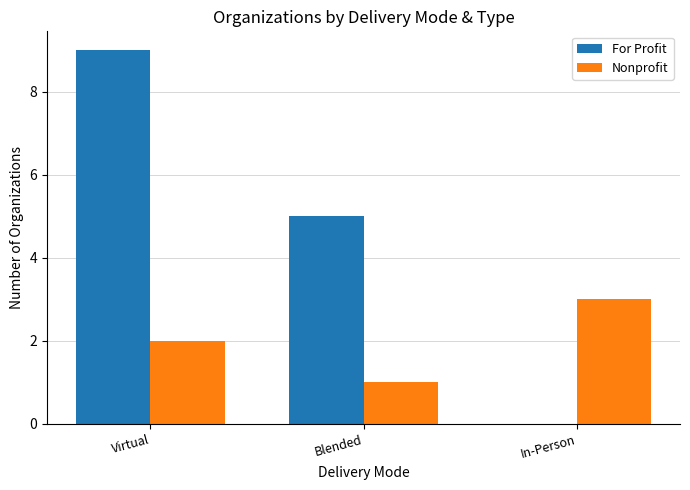

How many groups of bars are there?

3